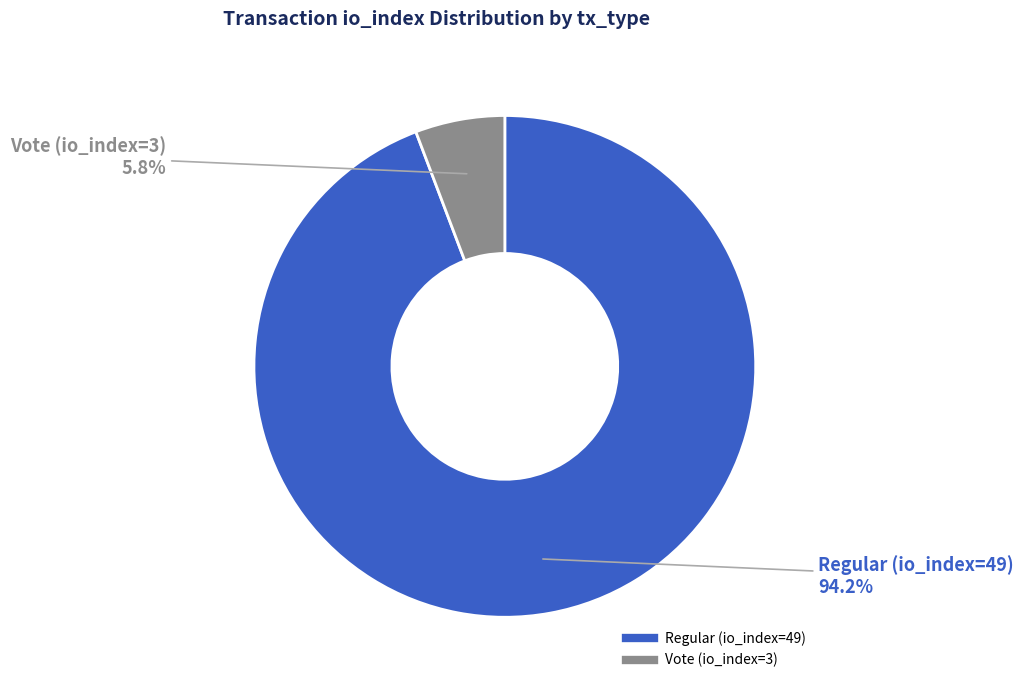

Rank the categories by value from lowest to highest.

Vote (io_index=3), Regular (io_index=49)